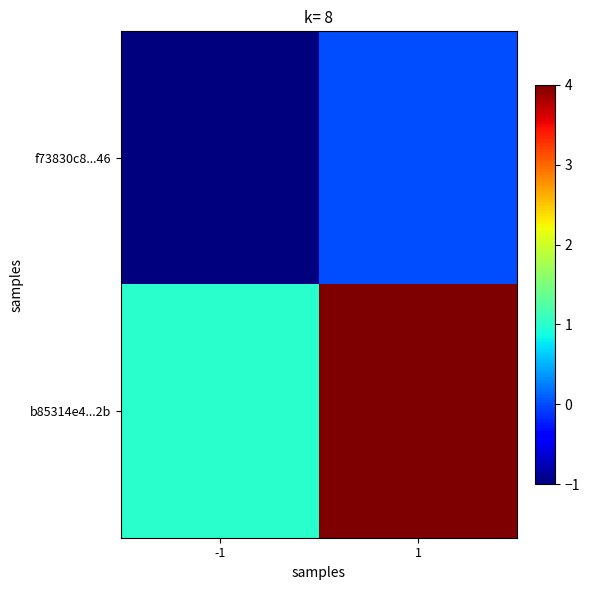

Which series has the largest total across all categories?

b85314e4...2b